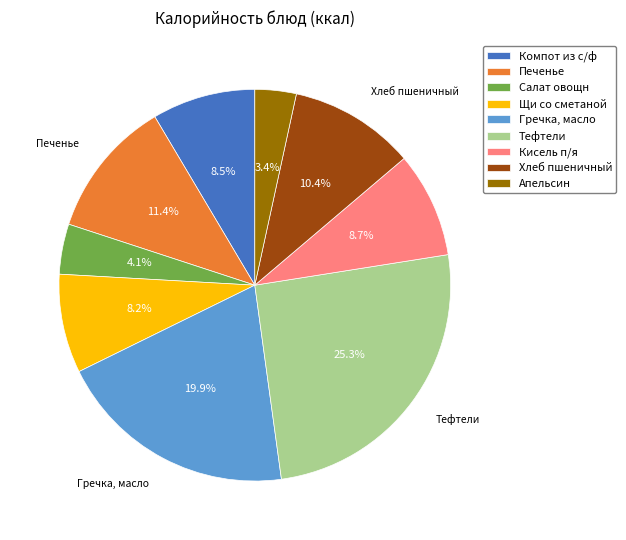

What percentage is the Щи со сметаной slice, to the nearest percent?

8%